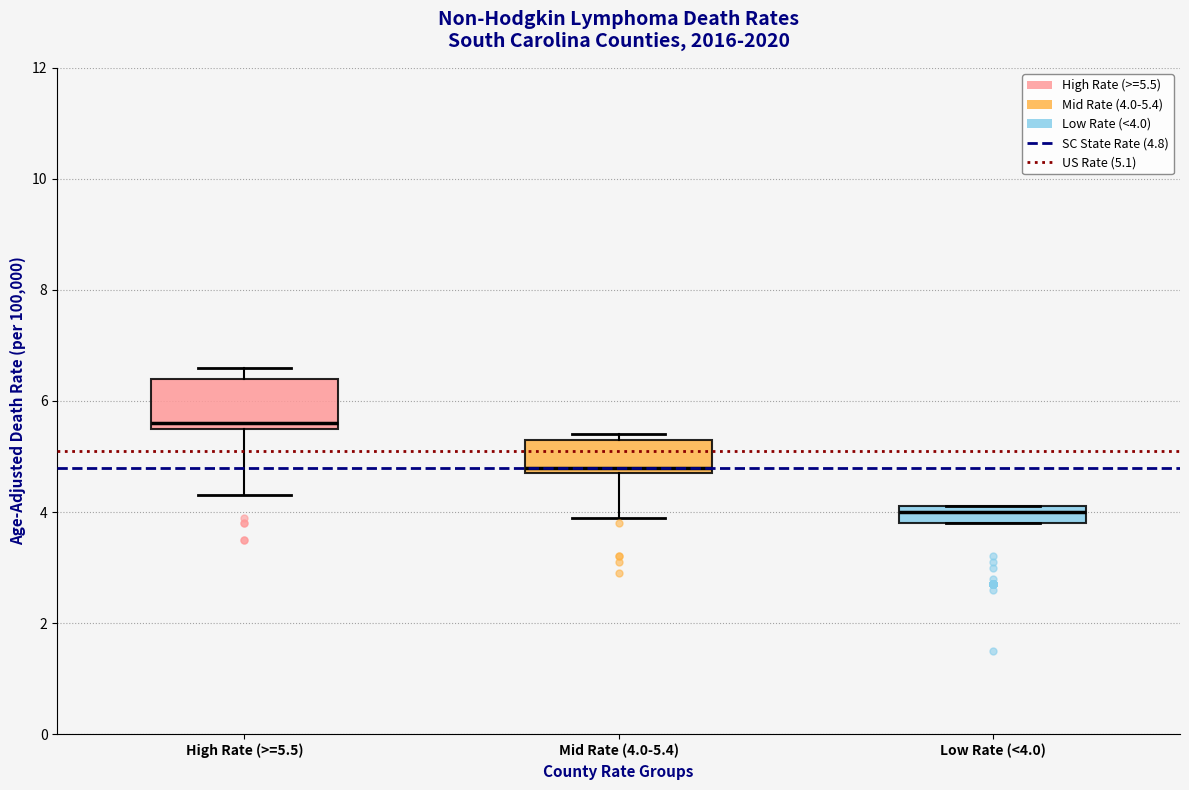

Which box is the tallest, from its lower edge to its upper edge?

High Rate (>=5.5)